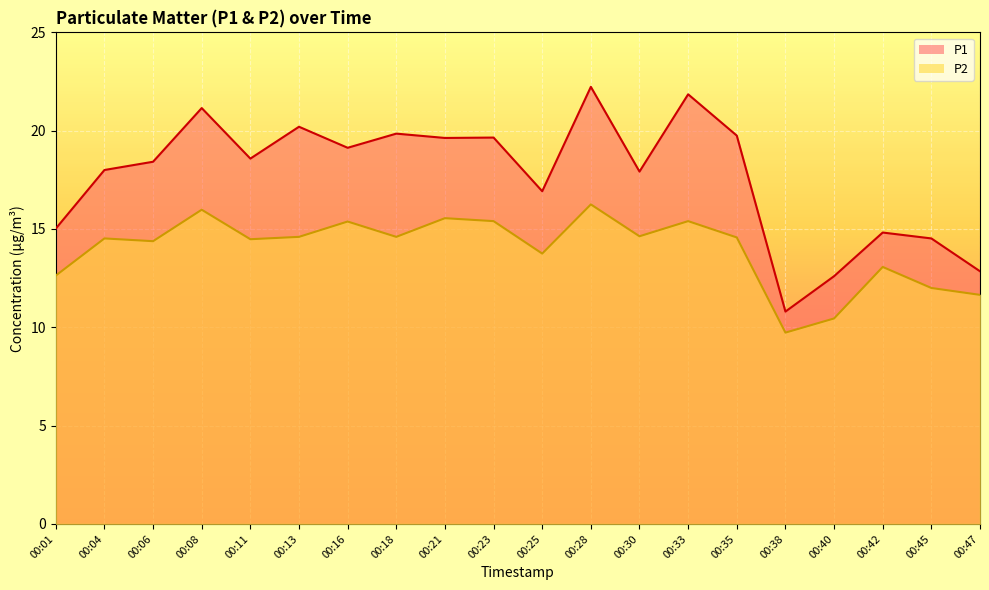

Reading left to right, transcribe all the data shown in this chart.

P1: 15.0	18.0	18.4	21.1	18.6	20.2	19.1	19.9	19.6	19.6	16.9	22.2	17.9	21.9	19.8	10.8	12.6	14.8	14.5	12.8
P2: 12.6	14.5	14.4	16.0	14.5	14.6	15.4	14.6	15.6	15.4	13.8	16.2	14.6	15.4	14.6	9.7	10.4	13.1	12.0	11.7